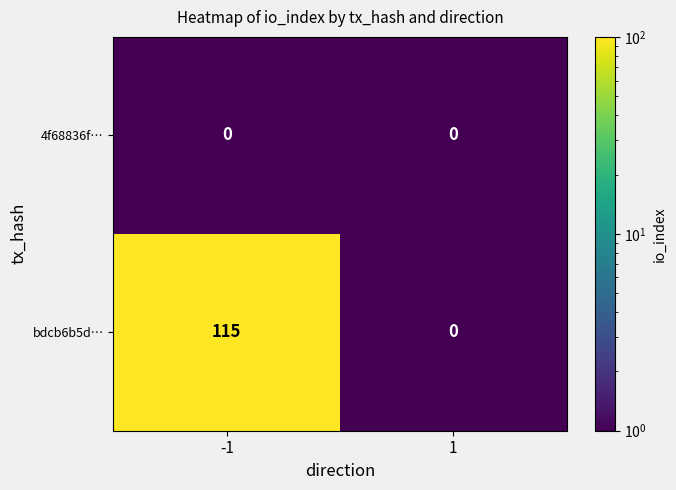

What is the difference between the bdcb6b5d… values at -1 and 1?

115